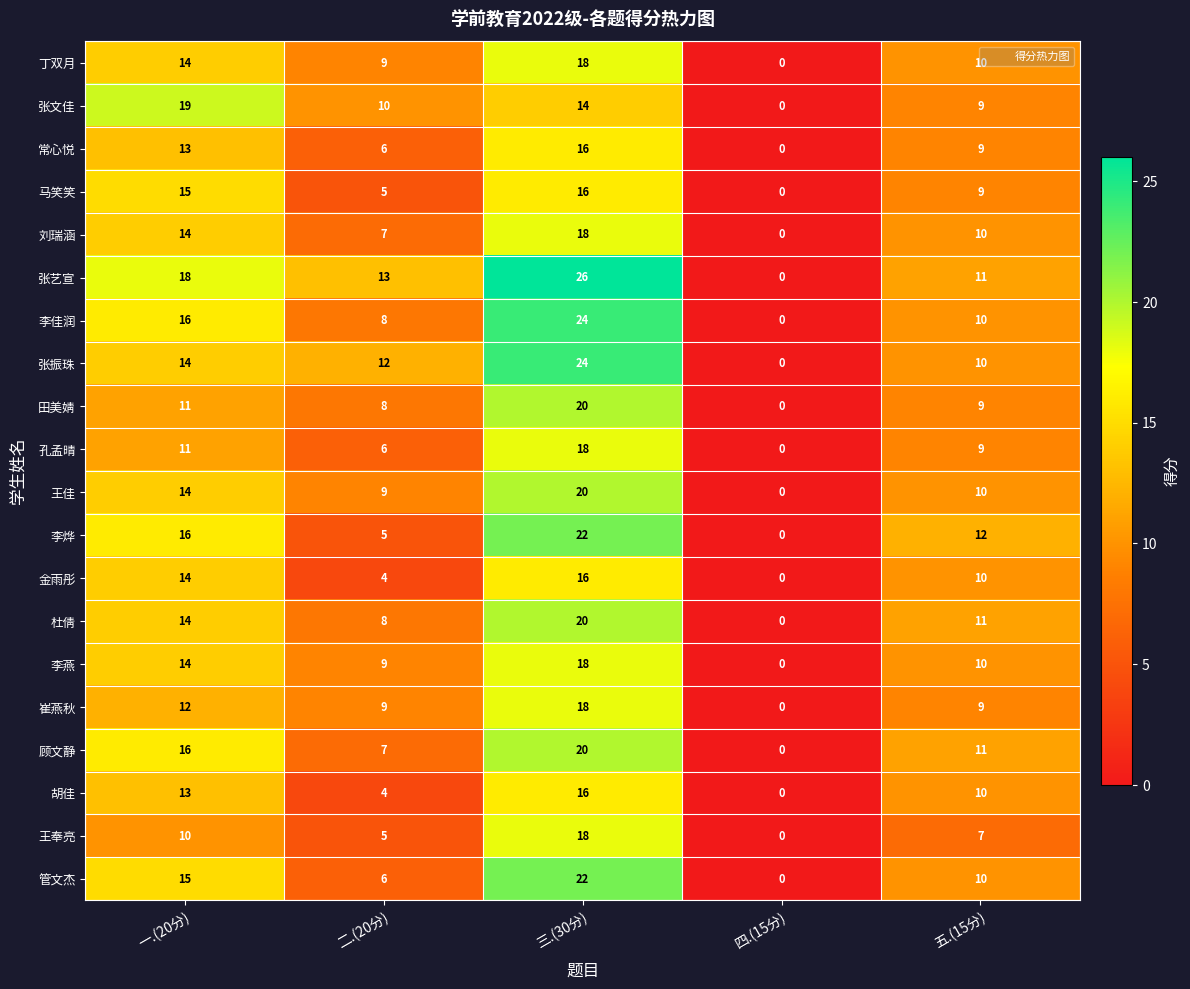

How many series are shown in this chart?

20